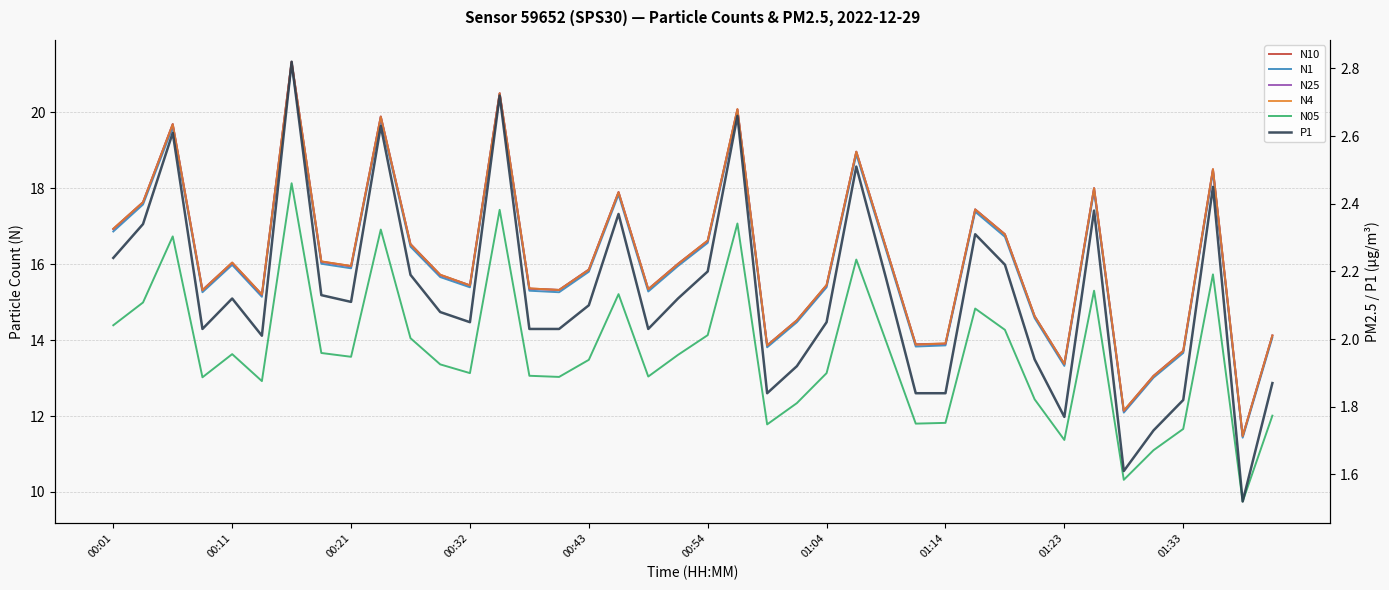

Between 00:43 and 34, which series saw the biggest shift?

N25